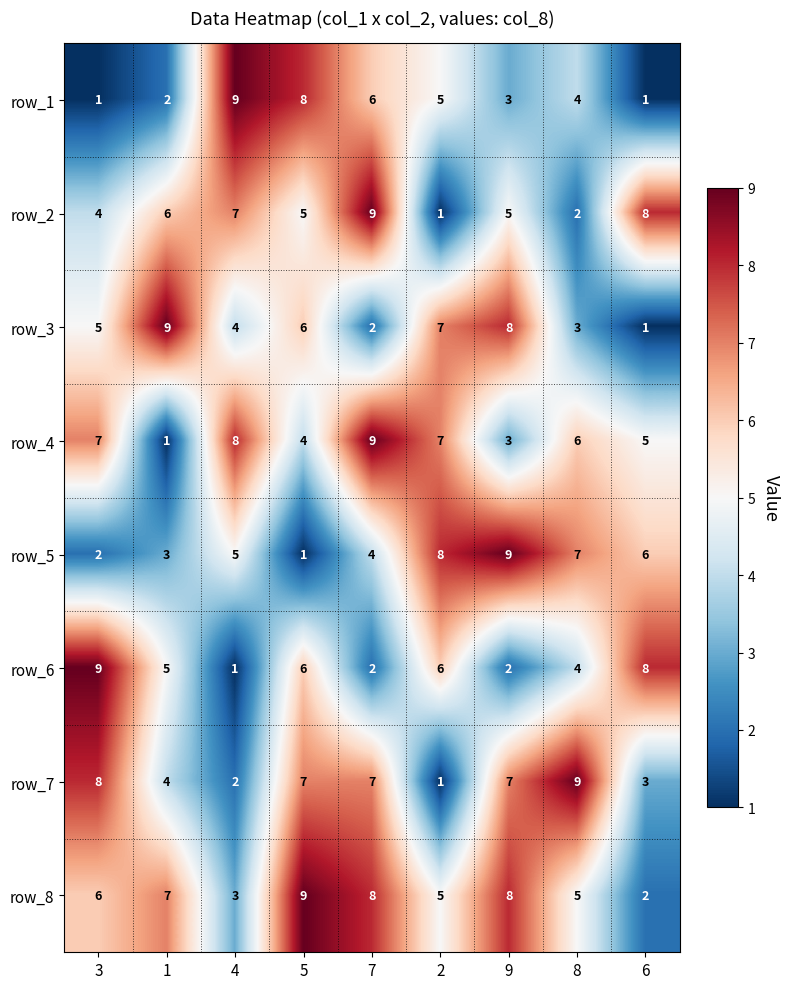

At which label does row_3 reach its peak?

1